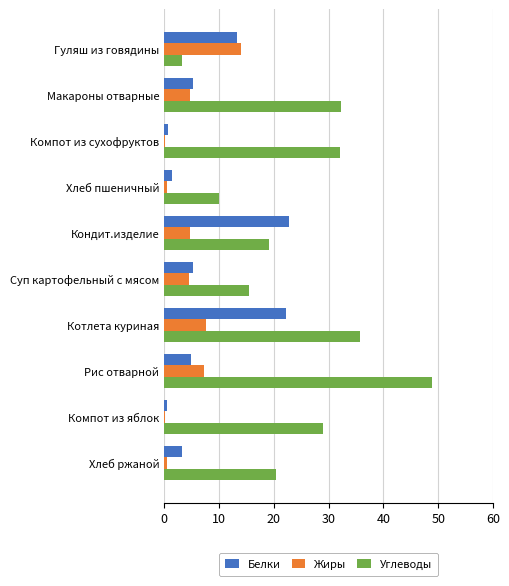

How many categories are shown in the chart?

10